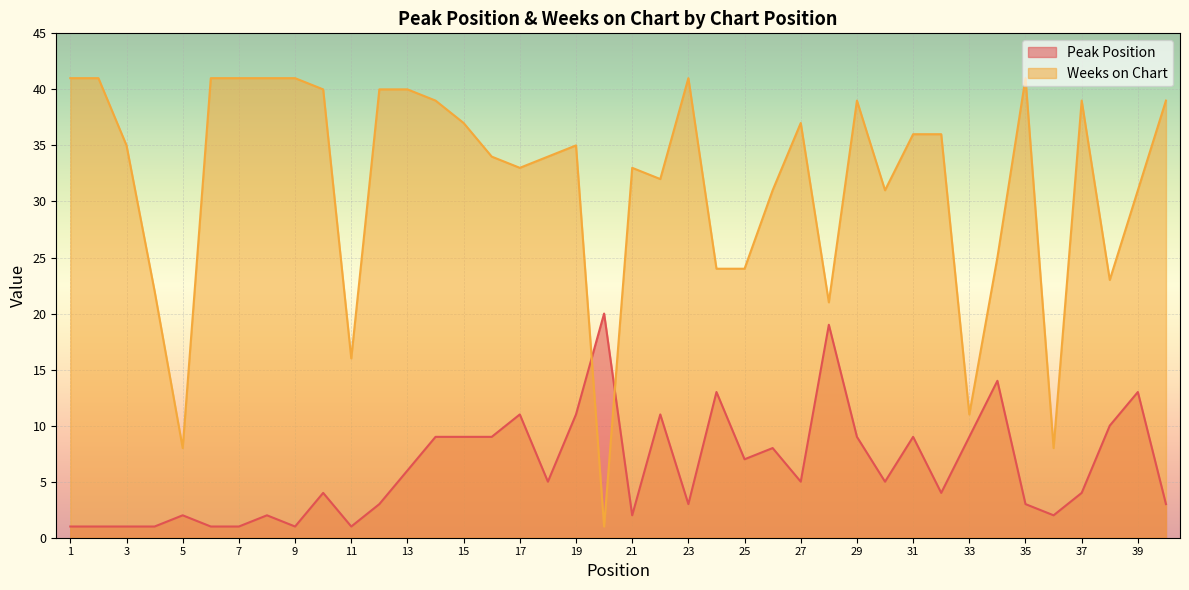

How many values in the Peak Position series exceed 5?

18